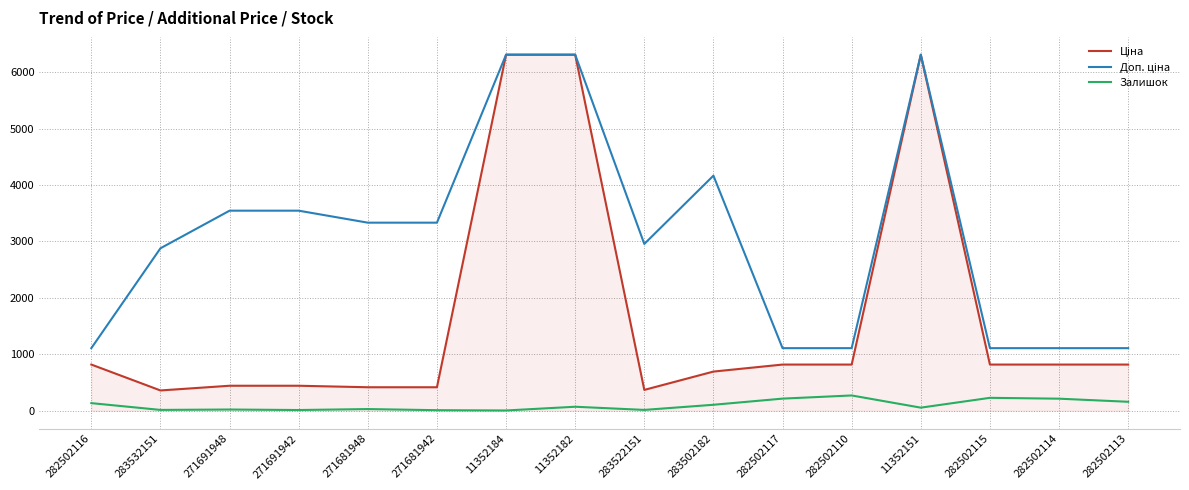

What is the greatest value displayed?

6308.8